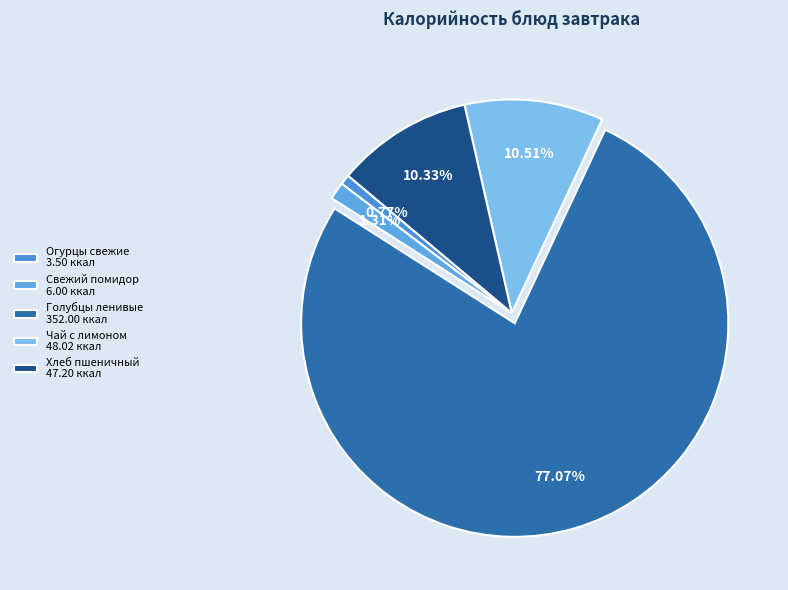

To the nearest percent, what is the difference between the largest and smallest slice percentages?

76%